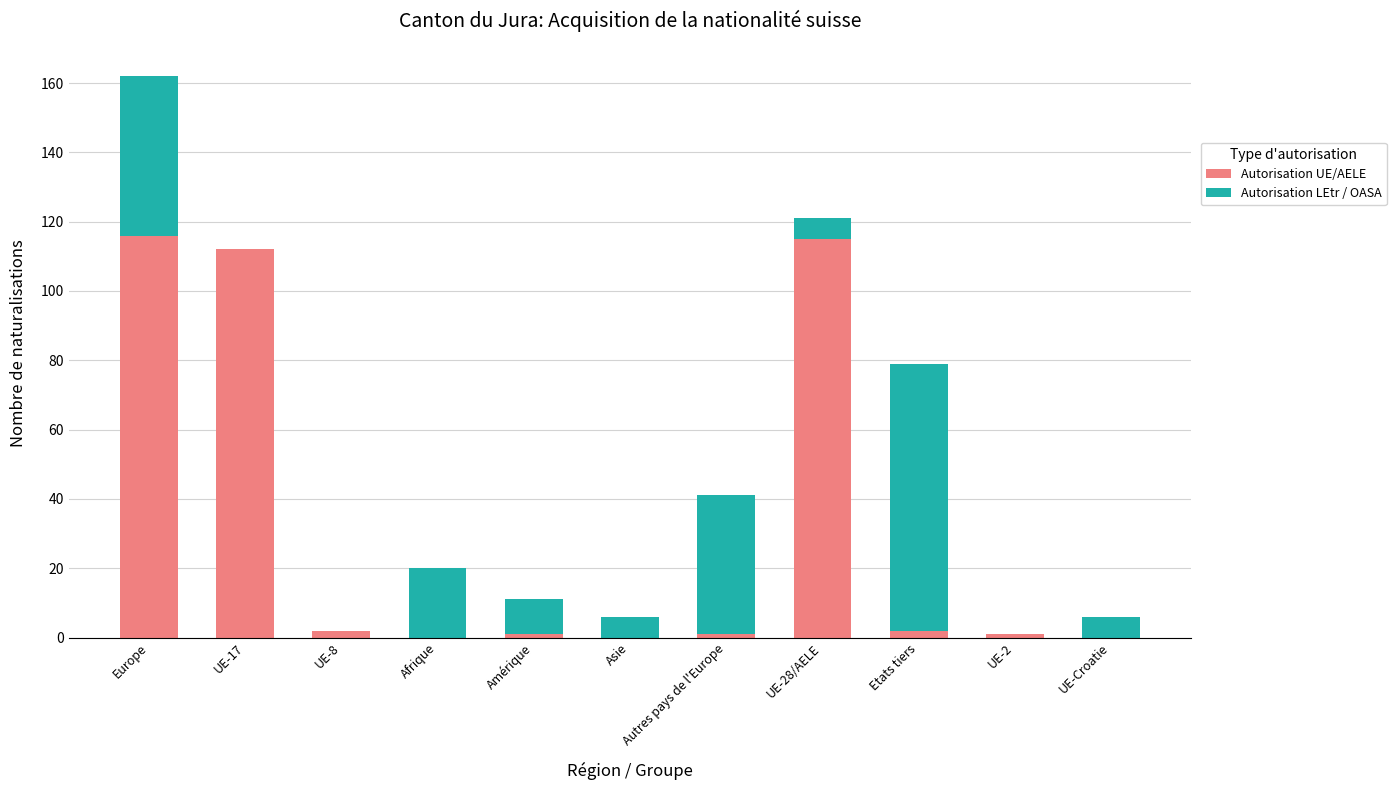

What is the sum of all Autorisation UE/AELE values?

350